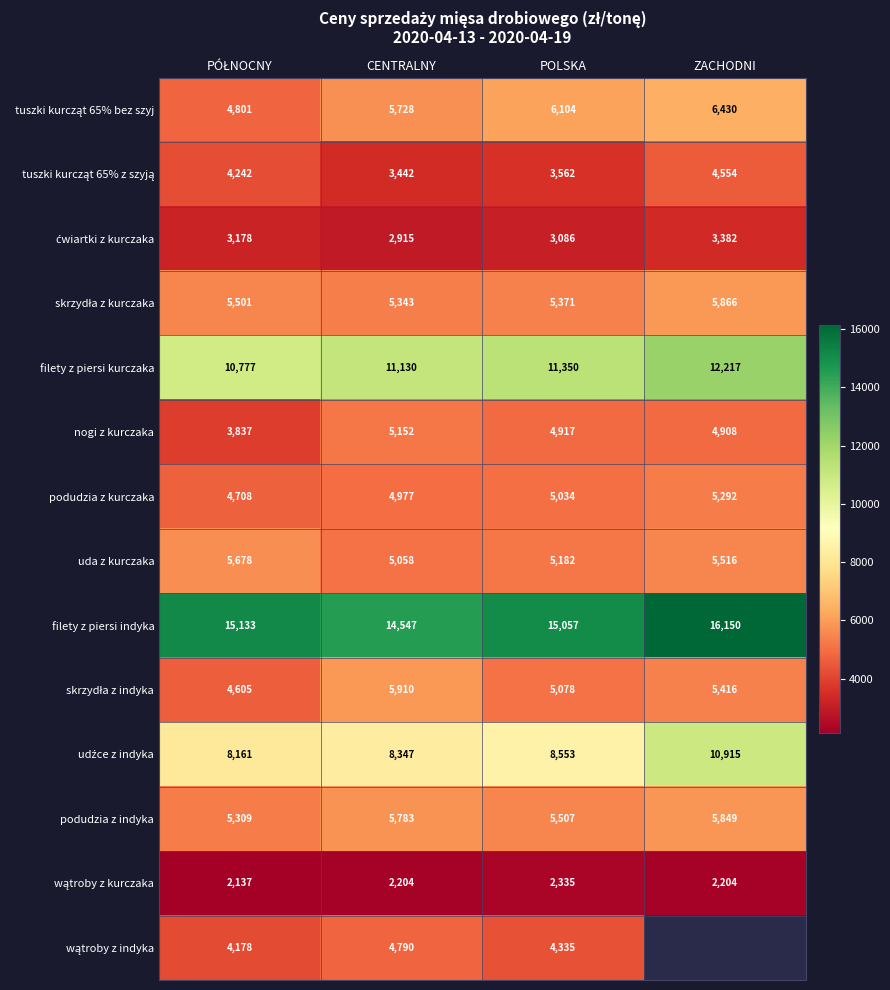

What is the difference between the uda z kurczaka values at ZACHODNI and POLSKA?

334